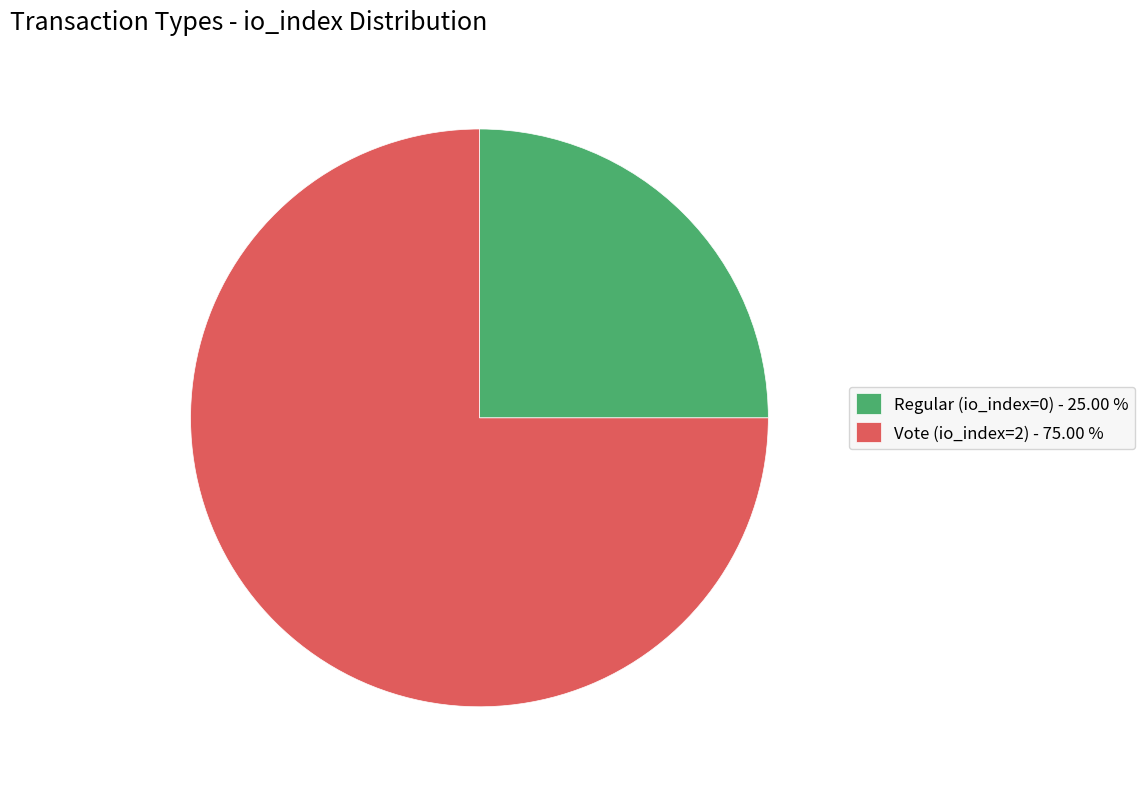

Approximately how many times larger is the value at Vote (io_index=2) - 75.00 % compared to Regular (io_index=0) - 25.00 %?

3.0